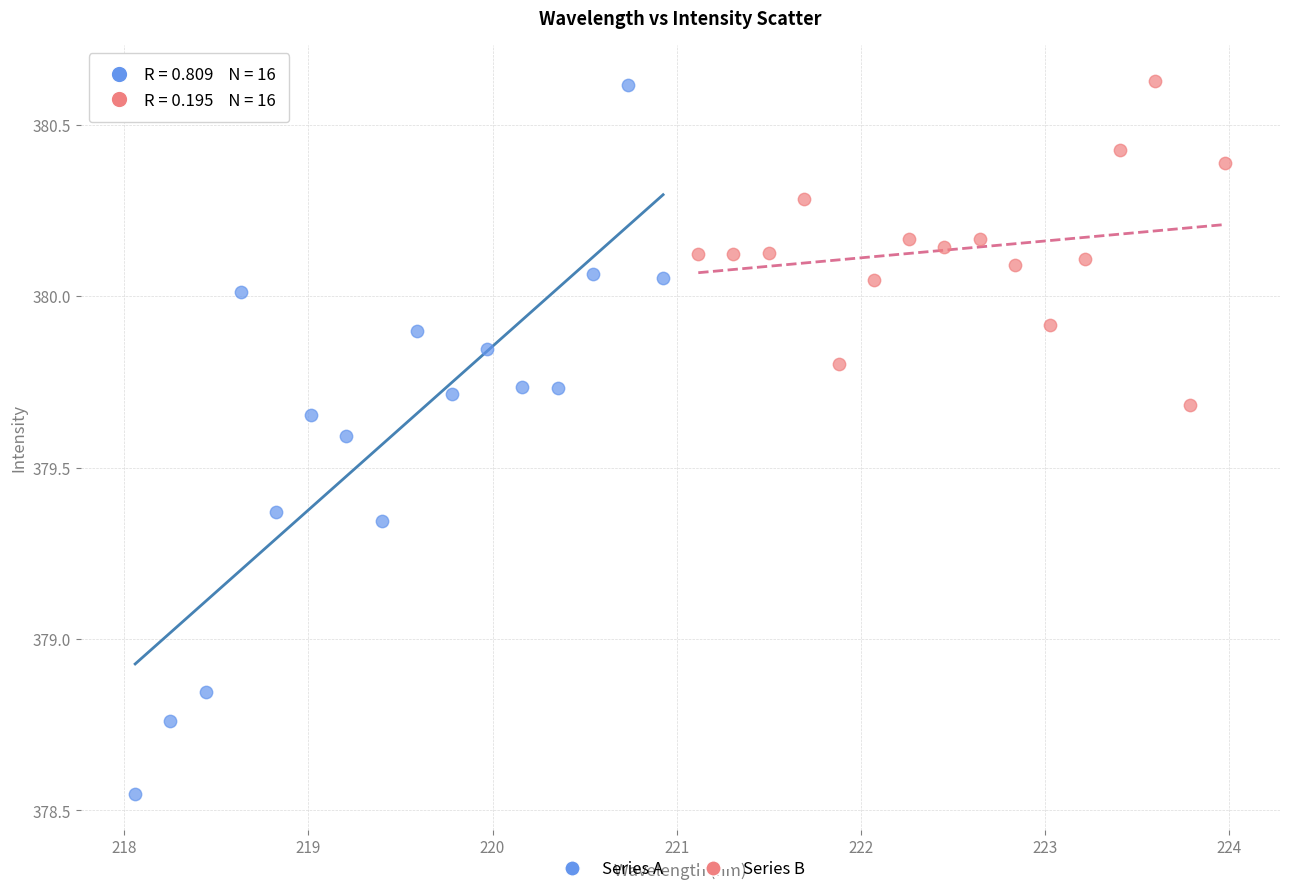

Which series reaches the minimum Y coordinate?

Series A